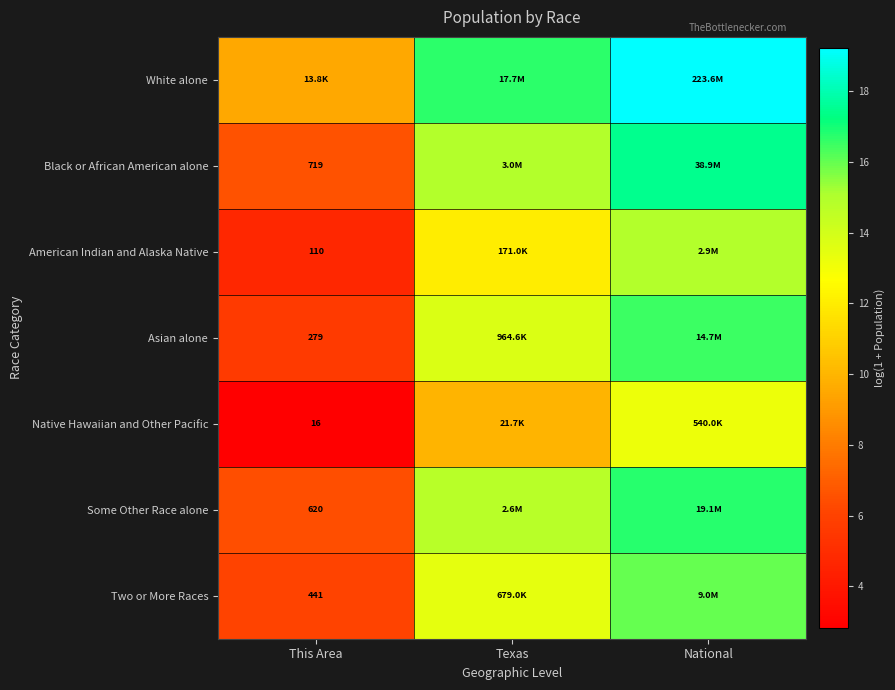

True or false: Asian alone has a value of 13.8 at Texas.

True